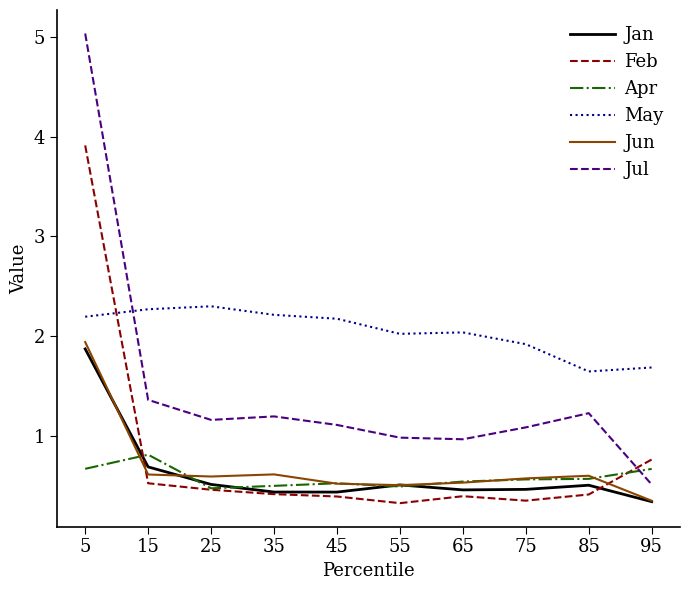

Reading left to right, what are all the values shown in this chart?

Jan: 5=1.9	15=0.7	25=0.5	35=0.4	45=0.4	55=0.5	65=0.5	75=0.5	85=0.5	95=0.3
Feb: 5=3.9	15=0.5	25=0.5	35=0.4	45=0.4	55=0.3	65=0.4	75=0.4	85=0.4	95=0.8
Apr: 5=0.7	15=0.8	25=0.5	35=0.5	45=0.5	55=0.5	65=0.5	75=0.6	85=0.6	95=0.7
May: 5=2.2	15=2.3	25=2.3	35=2.2	45=2.2	55=2.0	65=2.0	75=1.9	85=1.6	95=1.7
Jun: 5=1.9	15=0.6	25=0.6	35=0.6	45=0.5	55=0.5	65=0.5	75=0.6	85=0.6	95=0.4
Jul: 5=5.0	15=1.4	25=1.2	35=1.2	45=1.1	55=1.0	65=1.0	75=1.1	85=1.2	95=0.5